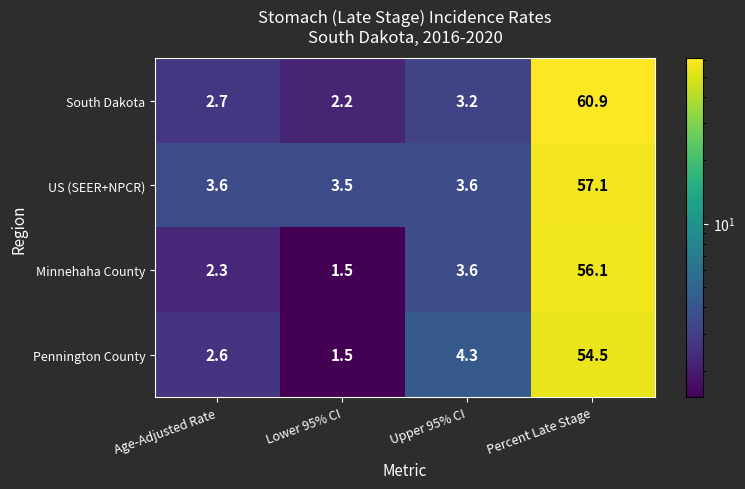

What is the sum of the US (SEER+NPCR) values at Percent Late Stage and Age-Adjusted Rate?

60.7